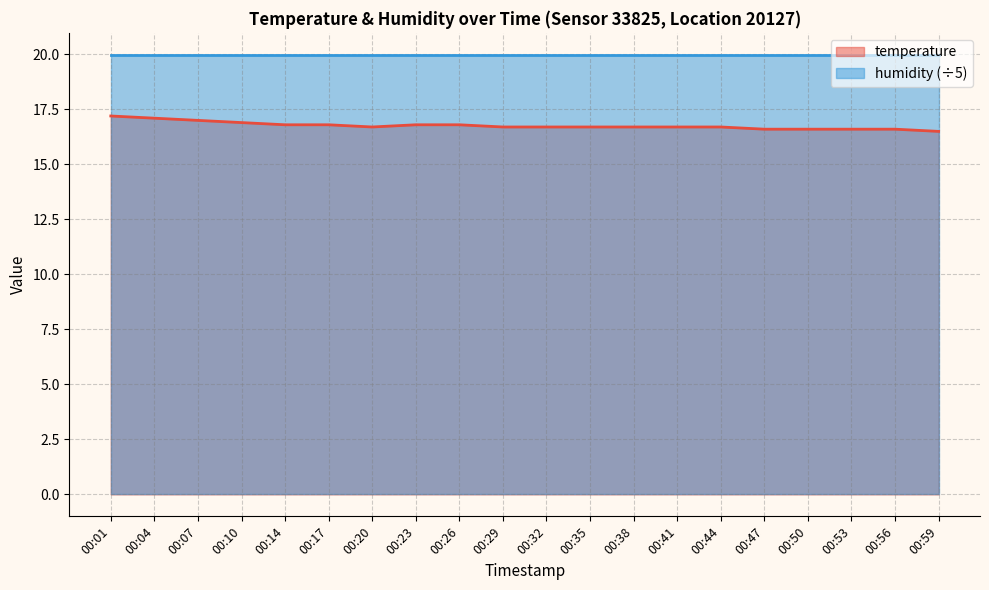

How many series are shown in this chart?

2